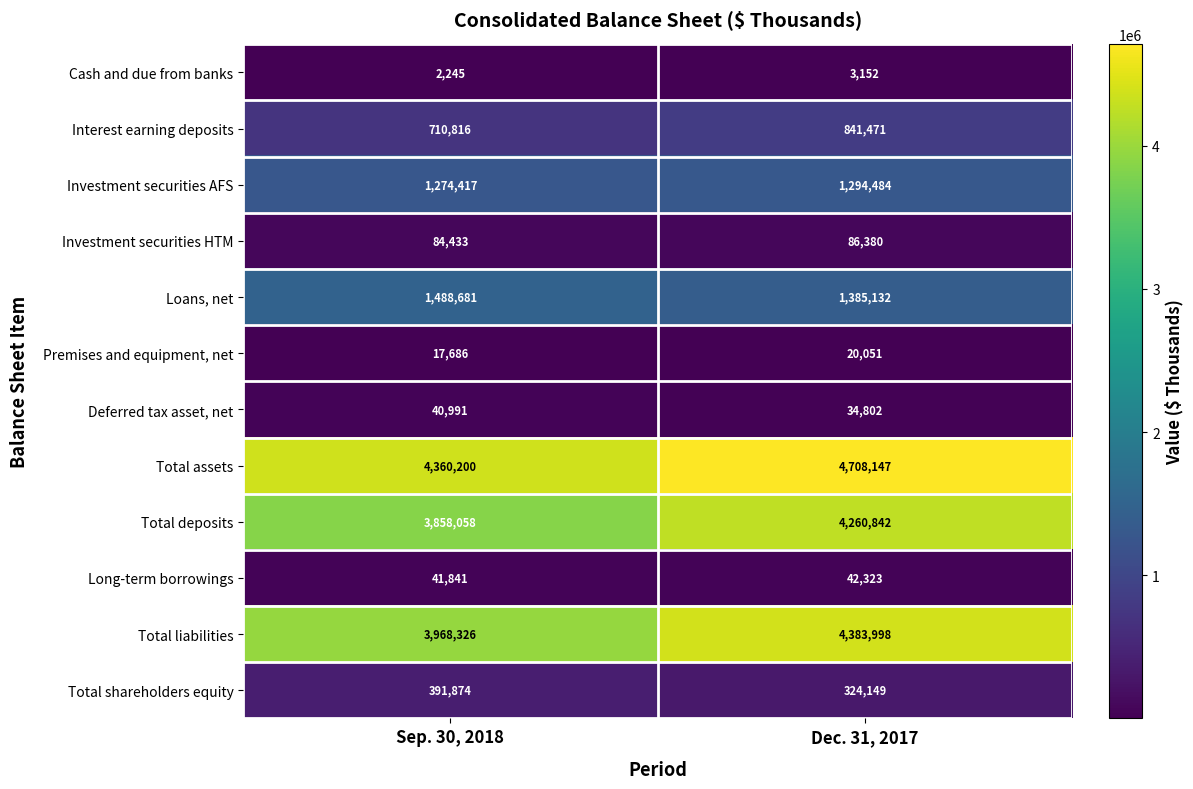

True or false: Premises and equipment, net has a value of 31512 at Dec. 31, 2017.

False